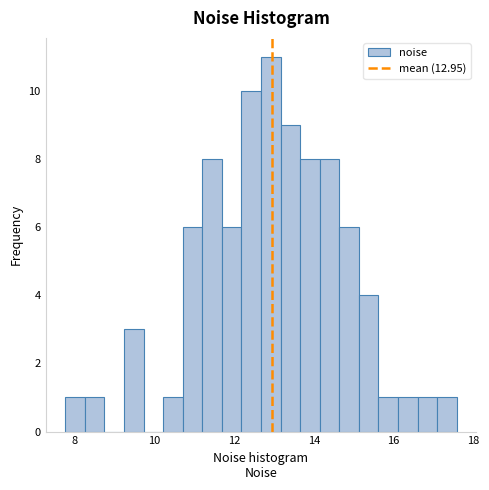

Read against the x-axis, roughly where is the centre of the tallest bar?

13.0